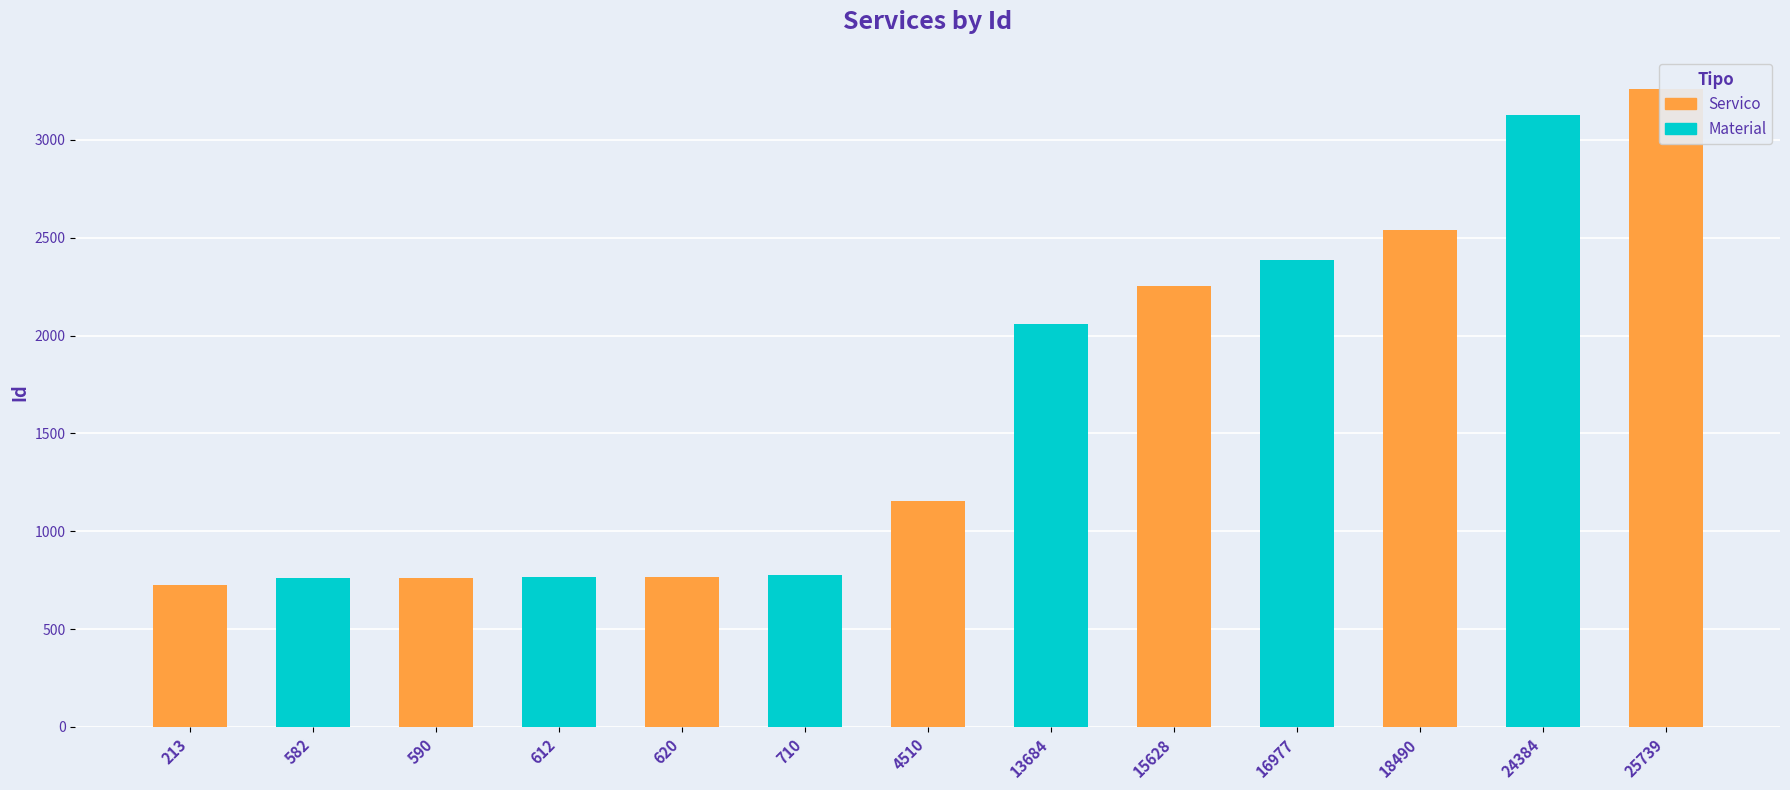

What is the difference between the maximum and minimum values?

2536